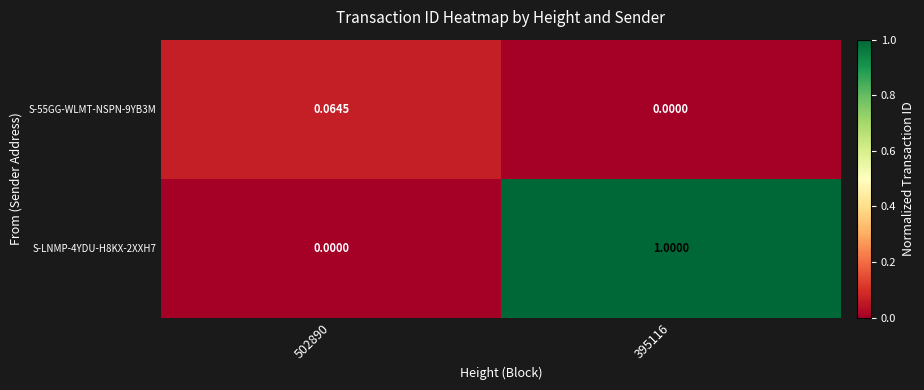

How many series are shown in this chart?

2